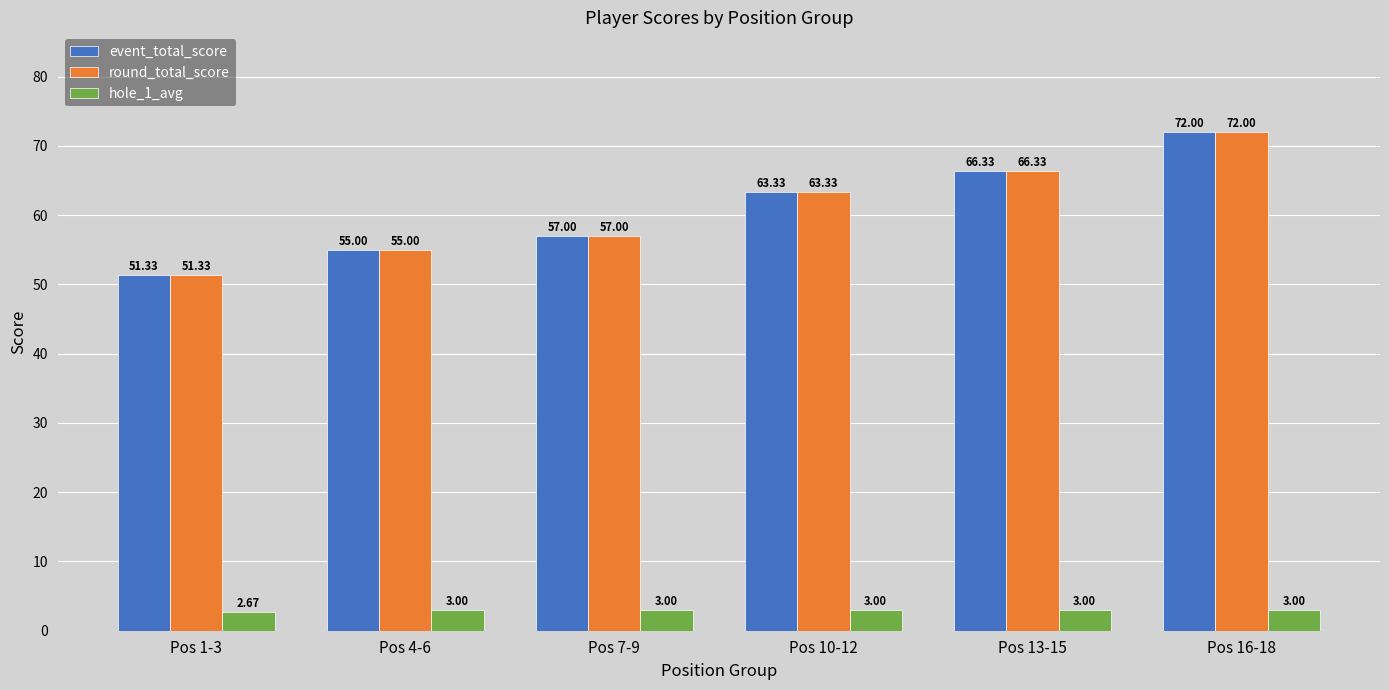

At which category is the sum across all series the highest?

Pos 16-18